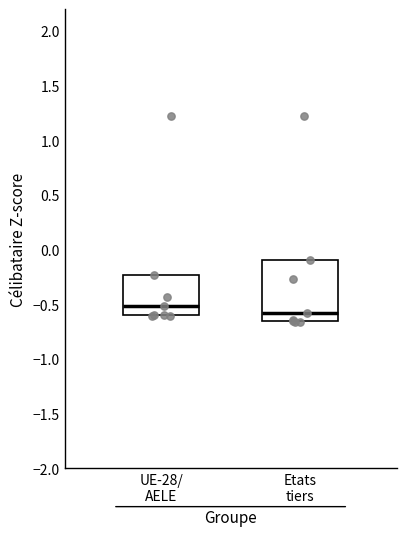

Reading left to right, read every box against the y-axis: the position of its median line, the range the box covers, and the ends of its whiskers. The values are not printed on the chart, so give them approximately, as read against the axis.

UE-28/ AELE: median -0.50, box -0.60 to -0.25, whiskers -0.60 (just below the box's lower edge) to -0.25
Etats tiers: median -0.60, box -0.65 to -0.10, whiskers -0.65 to -0.10